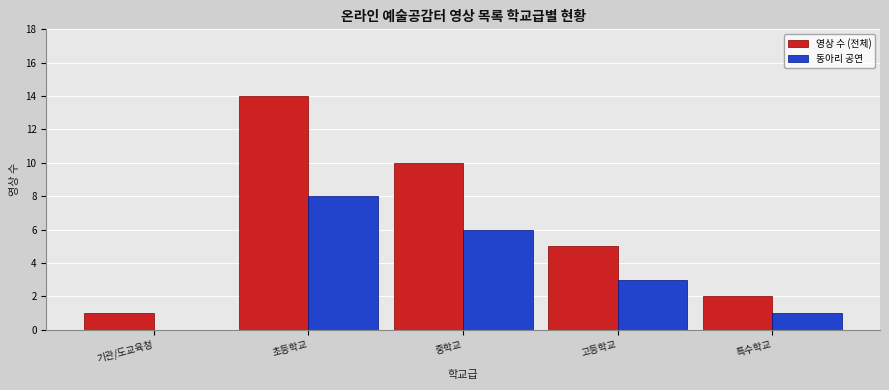

What are all the series names shown in the legend?

영상 수 (전체), 동아리 공연